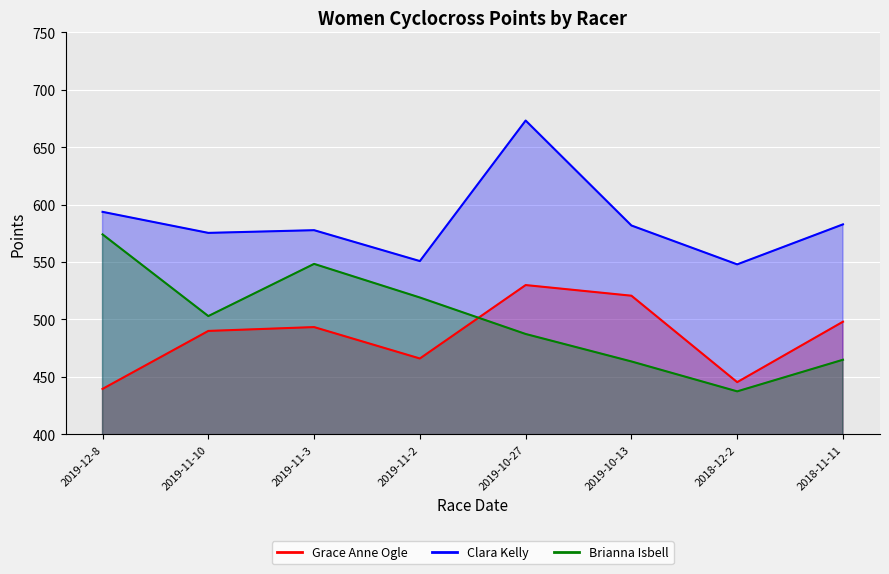

True or false: Grace Anne Ogle and Clara Kelly cross at least once.

False